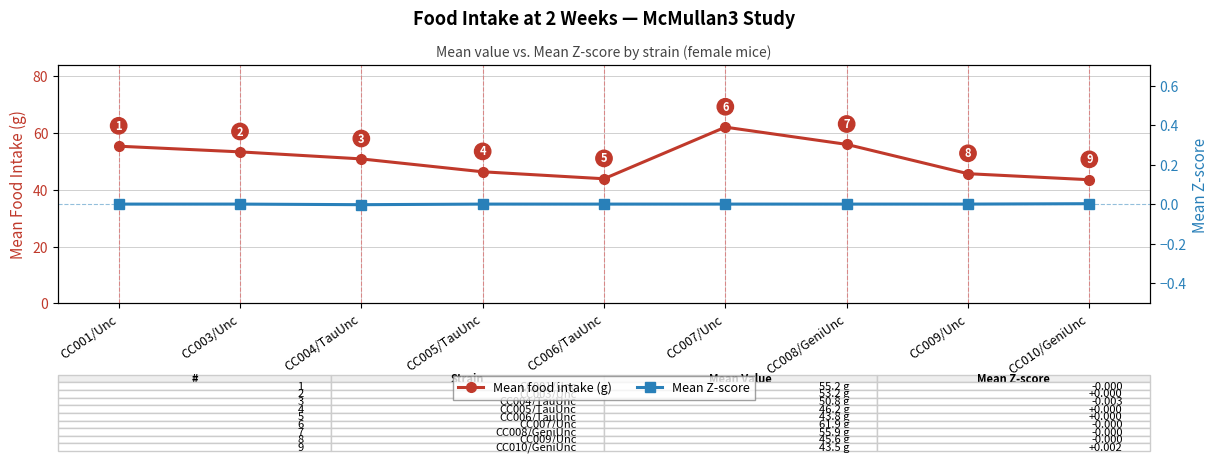

What is the total value across all series at CC007/Unc?

61.9